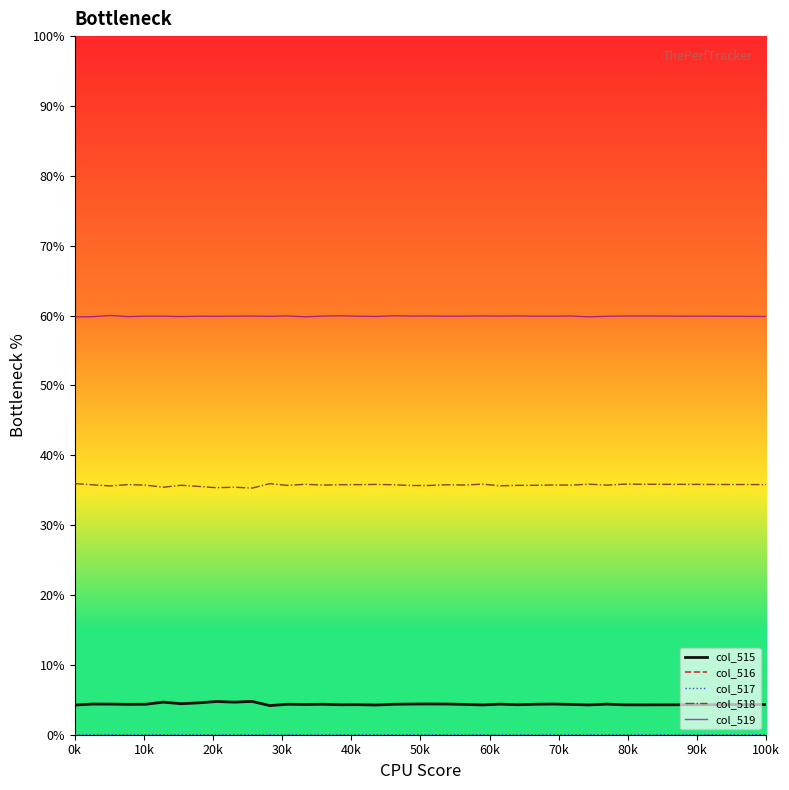

What is the sum of all col_515 values?

149.1